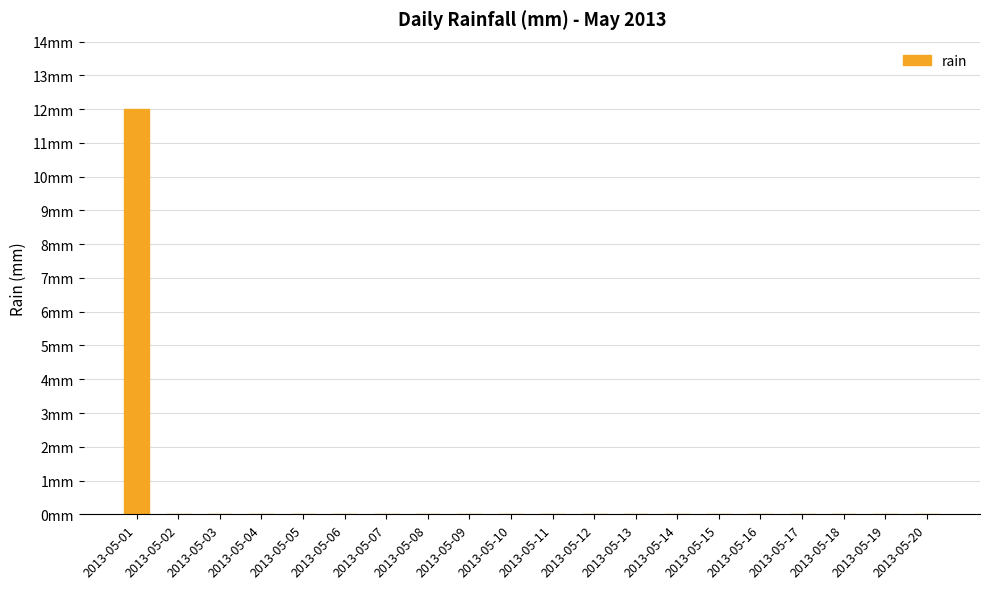

Reading right to left, list all the values displayed in this chart.

0	0	0	0	0	0	0	0	0	0	0	0	0	0	0	0	0	0	0	12